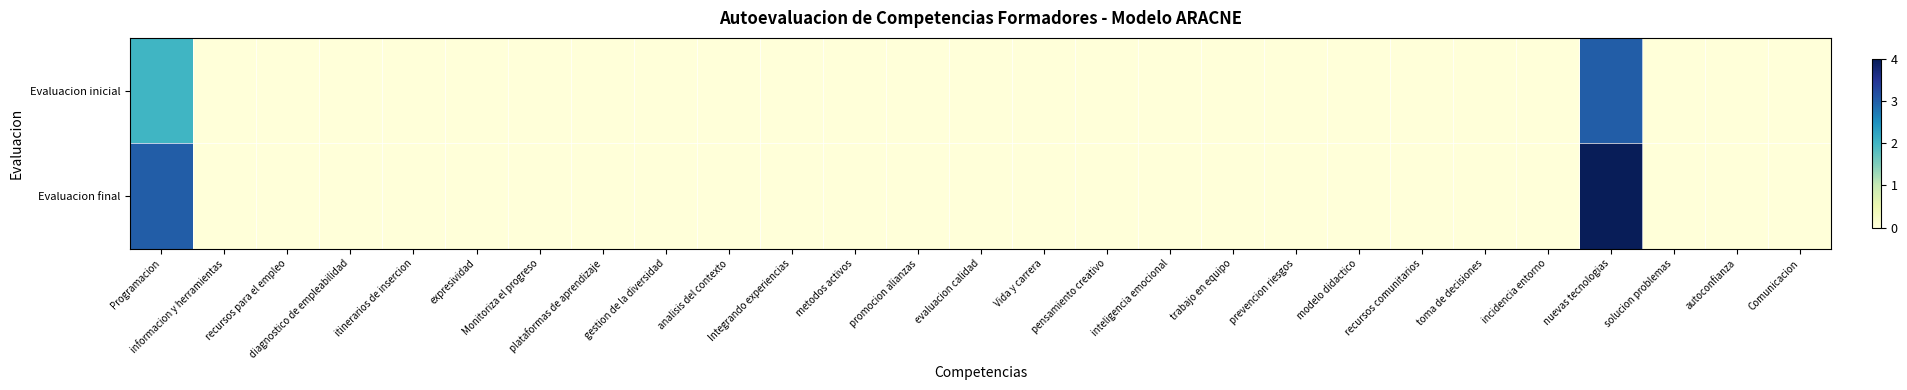

Which has a higher value, incidencia entorno or itinerarios de insercion?

incidencia entorno